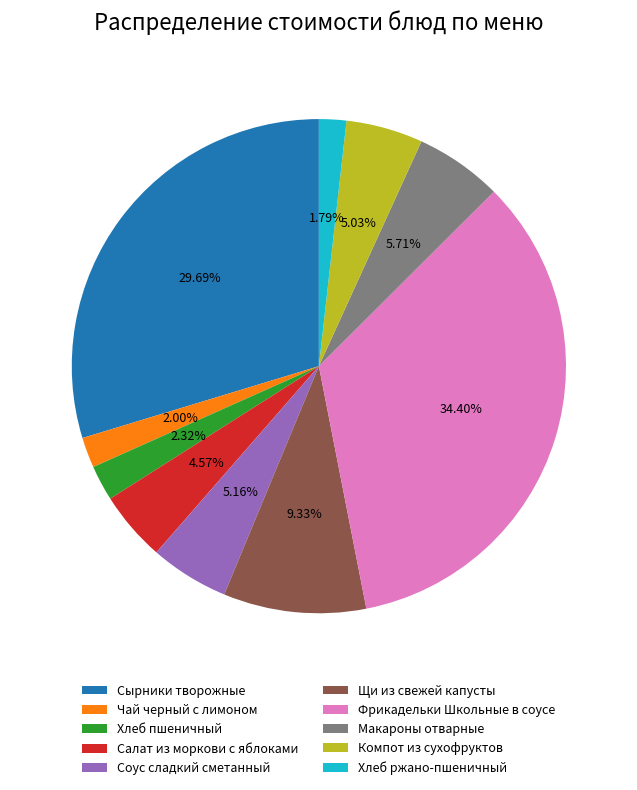

Which has a higher value, Щи из свежей капусты or Соус сладкий сметанный?

Щи из свежей капусты